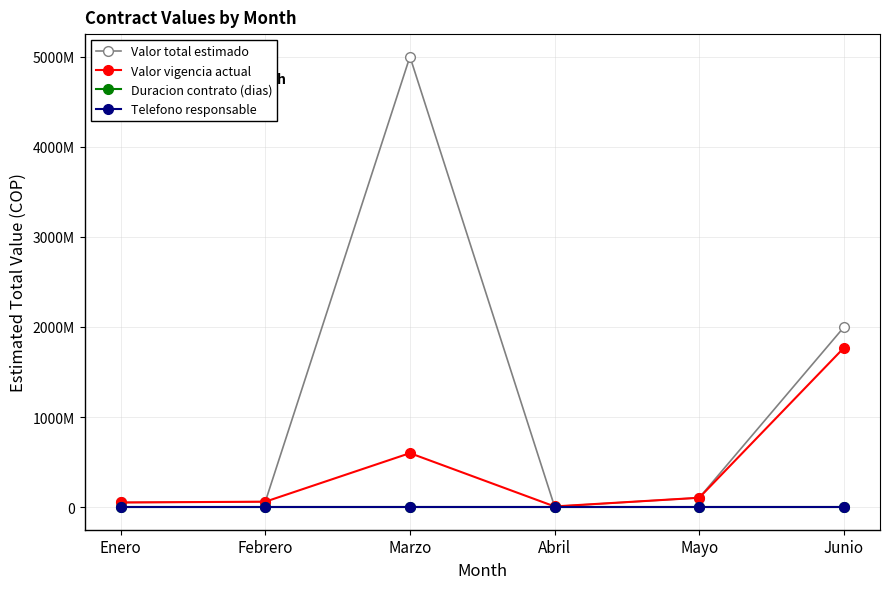

True or false: Duracion contrato (dias) and Valor total estimado cross at least once.

False